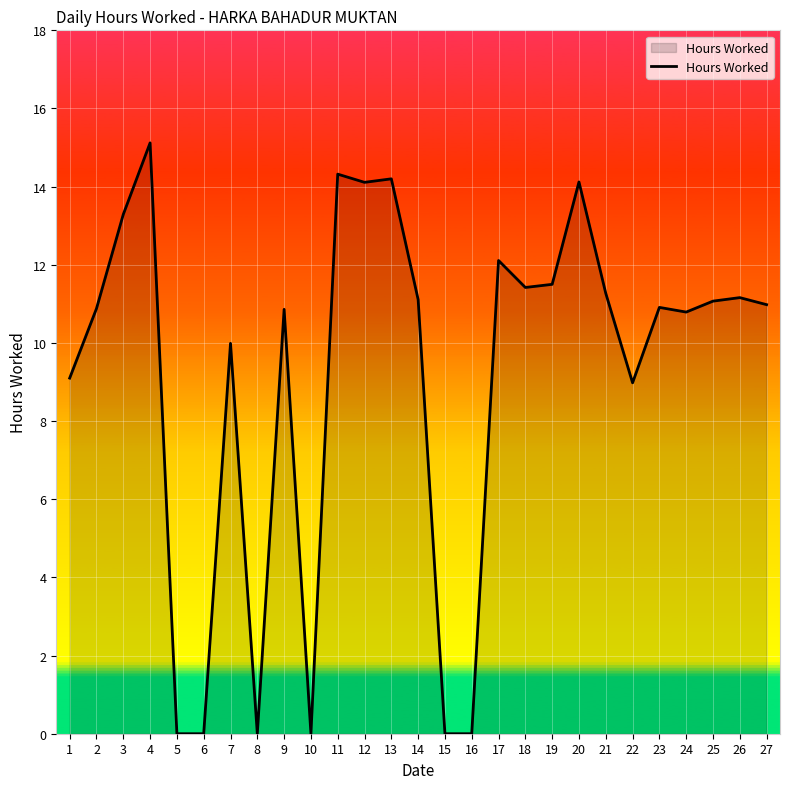

What is the difference between the maximum and minimum values?

15.1